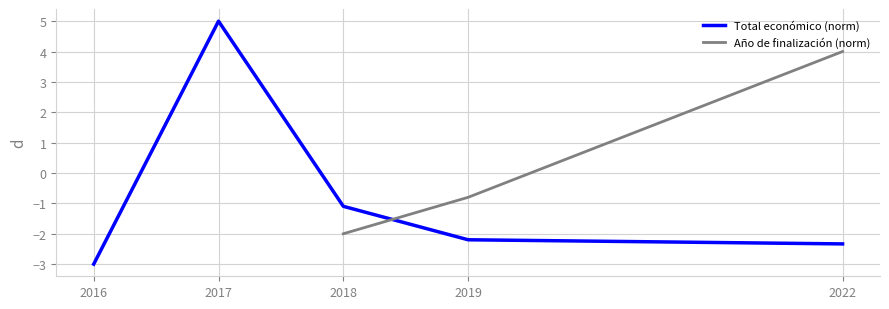

The value of Total económico (norm) at 2022 is -2.3. True or false?

True